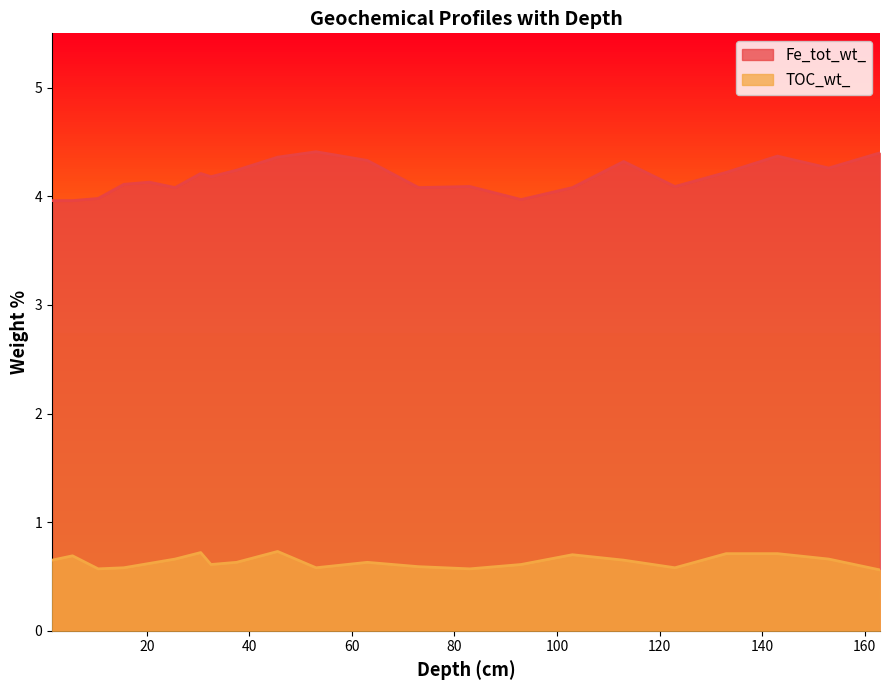

Which label corresponds to the largest value in the chart?

53.0